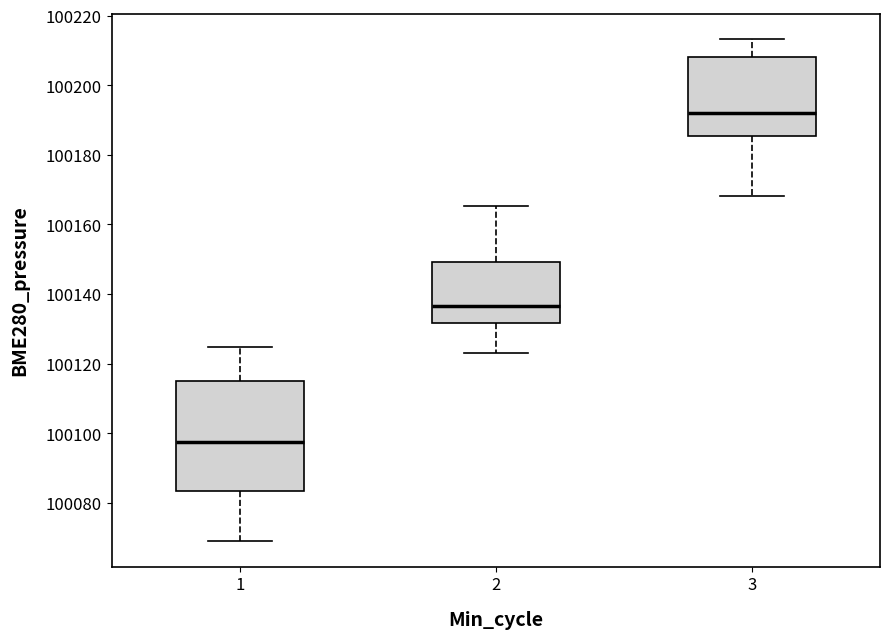

Where is the lower edge of the box at x = 3 on the y-axis? The values are not printed on the chart, so give them approximately, as read against the axis.

100186